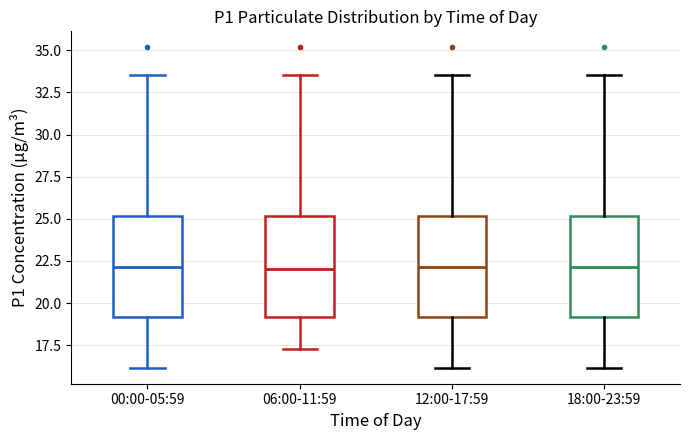

Reading left to right, read every box against the y-axis: the position of its median line, the range the box covers, and the ends of its whiskers. The values are not printed on the chart, so give them approximately, as read against the axis.

00:00-05:59: median 22.0, box 19.0 to 25.0, whiskers 16.0 to 33.5
06:00-11:59: median 22.0, box 19.0 to 25.0, whiskers 17.5 to 33.5
12:00-17:59: median 22.0, box 19.0 to 25.0, whiskers 16.0 to 33.5
18:00-23:59: median 22.0, box 19.0 to 25.0, whiskers 16.0 to 33.5